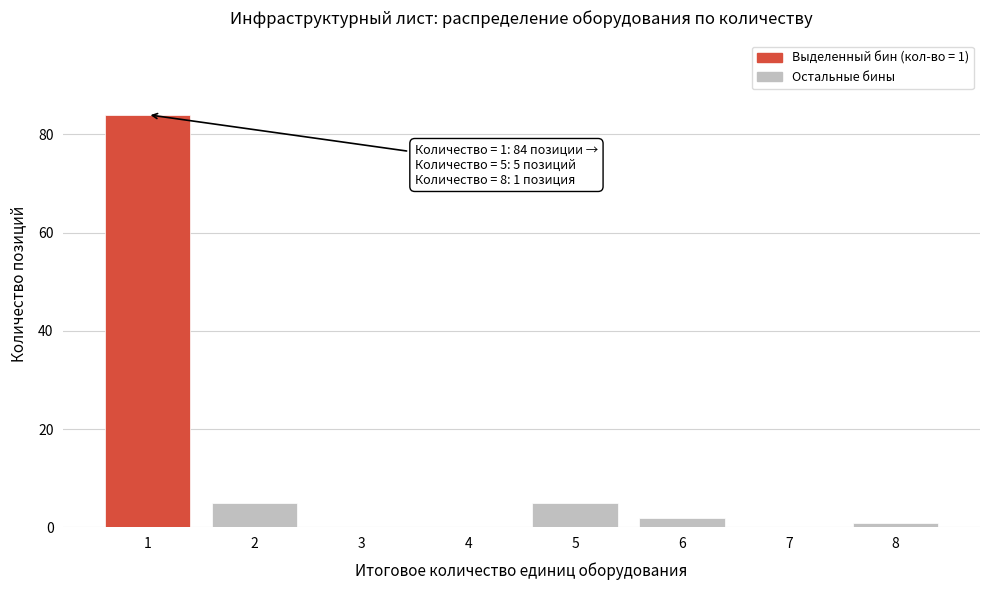

Reading left to right, what are all the values shown in this chart?

1=84	2=5	3=0	4=0	5=5	6=2	7=0	8=1